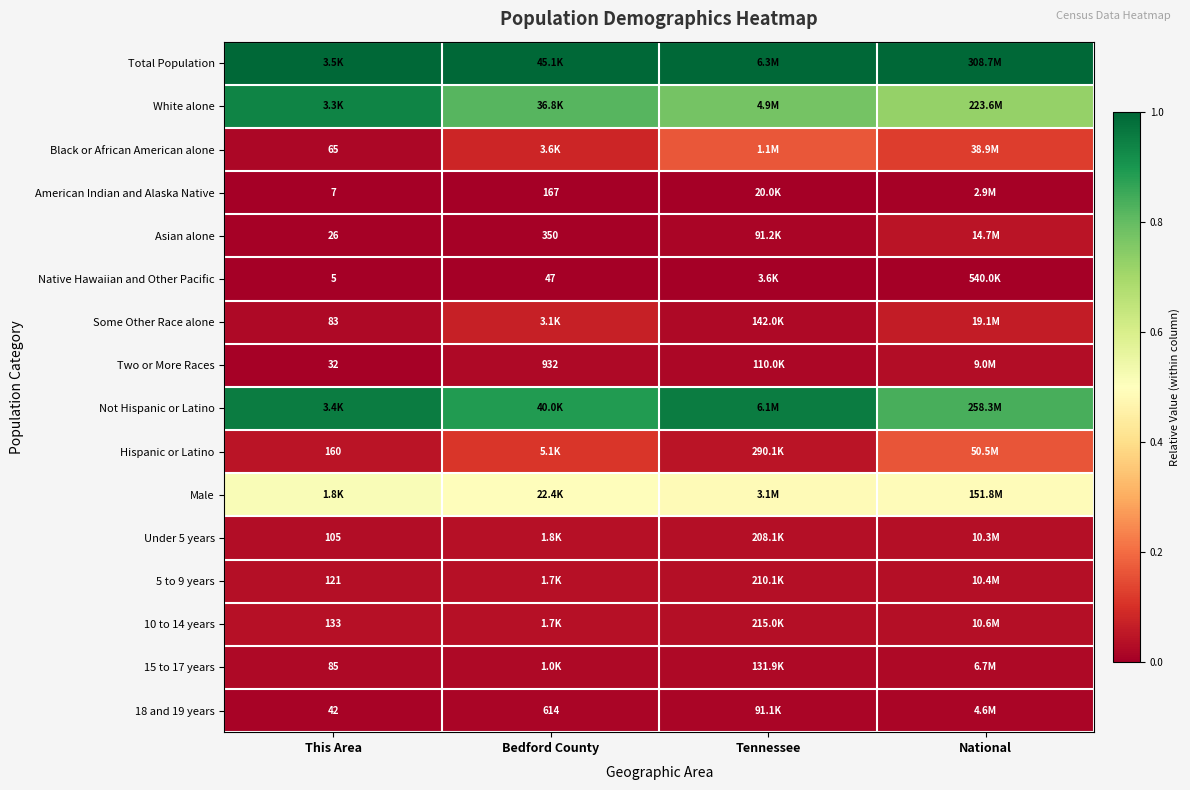

At how many categories does at least one series exceed 0?

4